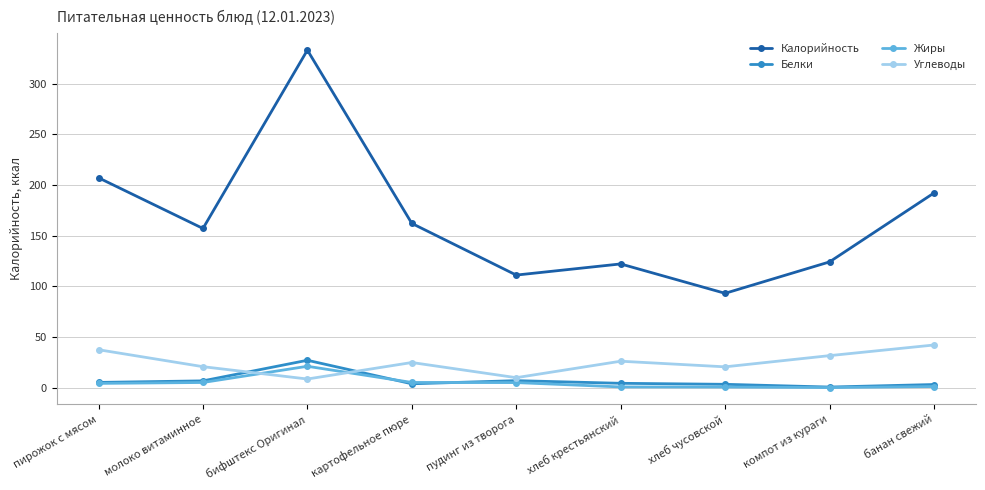

In Углеводы, how many points are higher than both neighbors (excluding endpoints)?

2